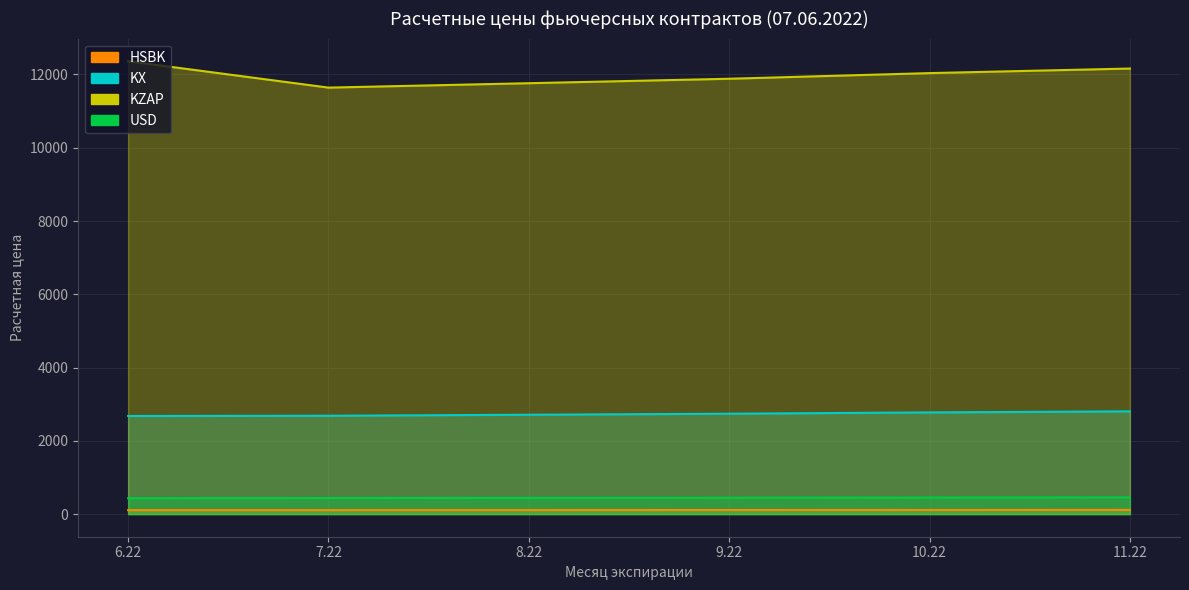

True or false: KZAP and KX cross at least once.

False